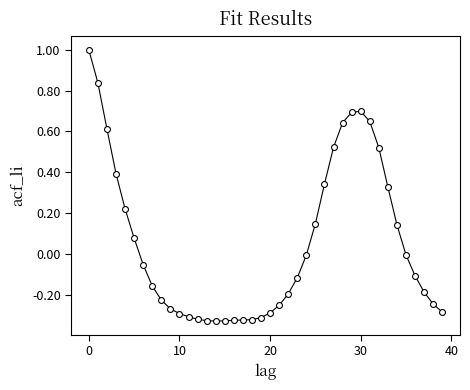

What is the range of Y values (max minus min)?

1.3